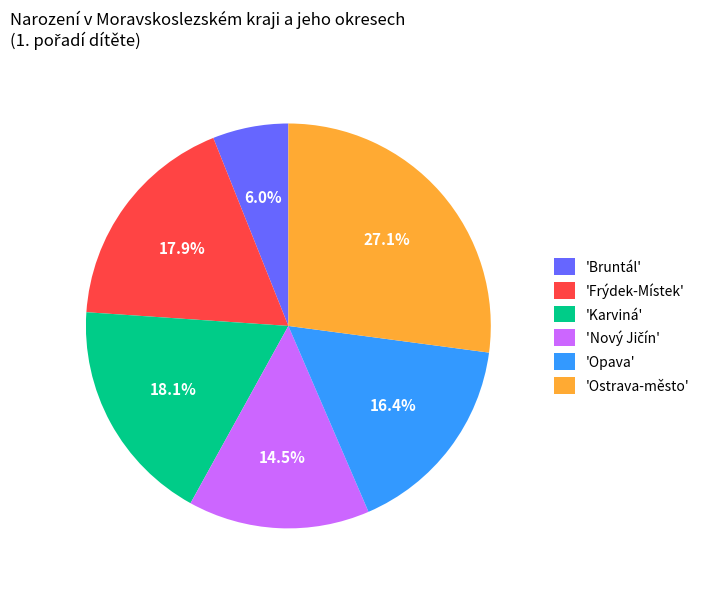

To the nearest percent, what is the difference between the largest and smallest slice percentages?

21%